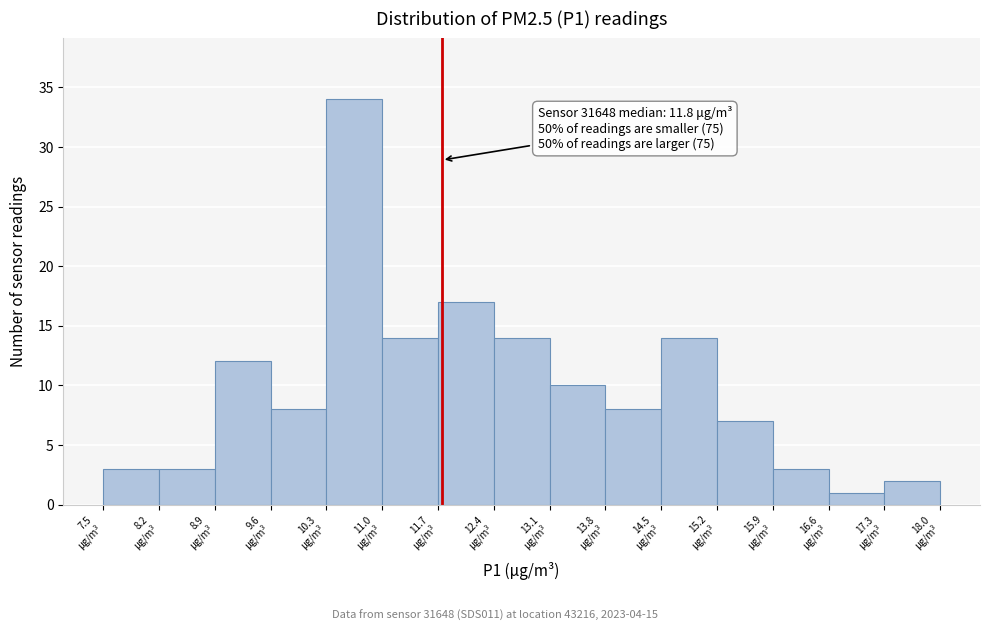

Over which range of the x-axis is the bar tallest?

10.3 to 11.0